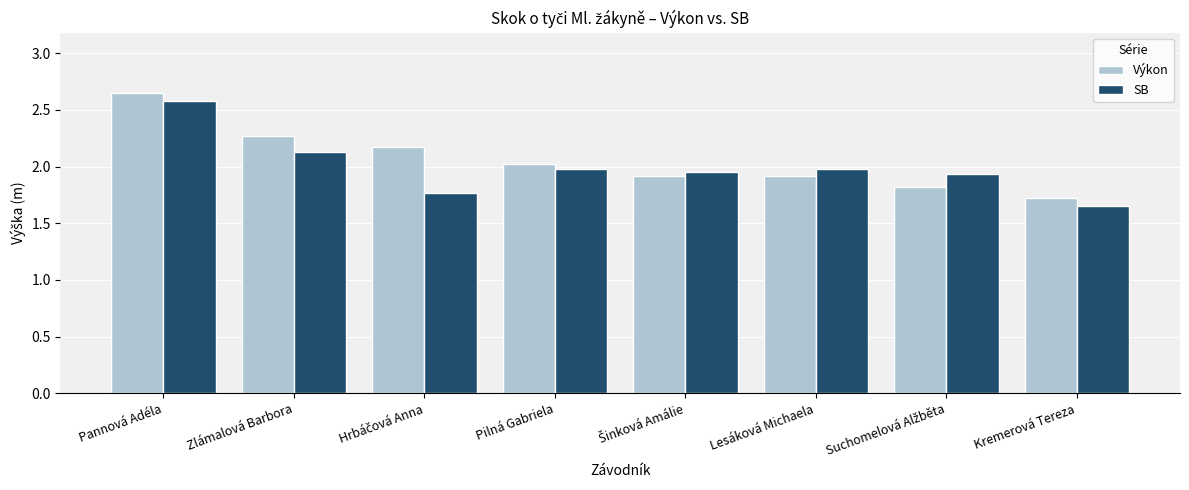

What is the sum of all SB values?

16.0